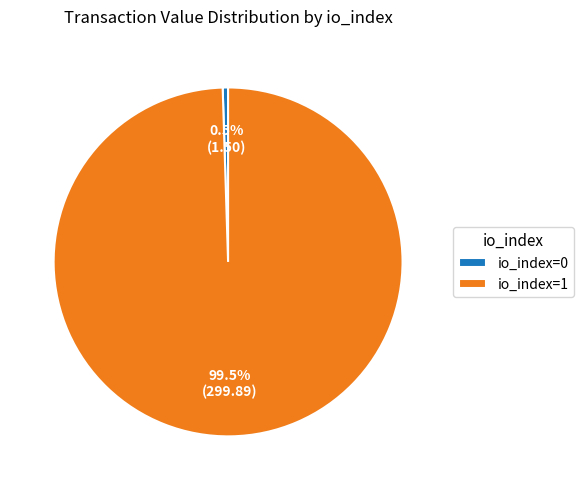

How many slices are in this pie chart?

2